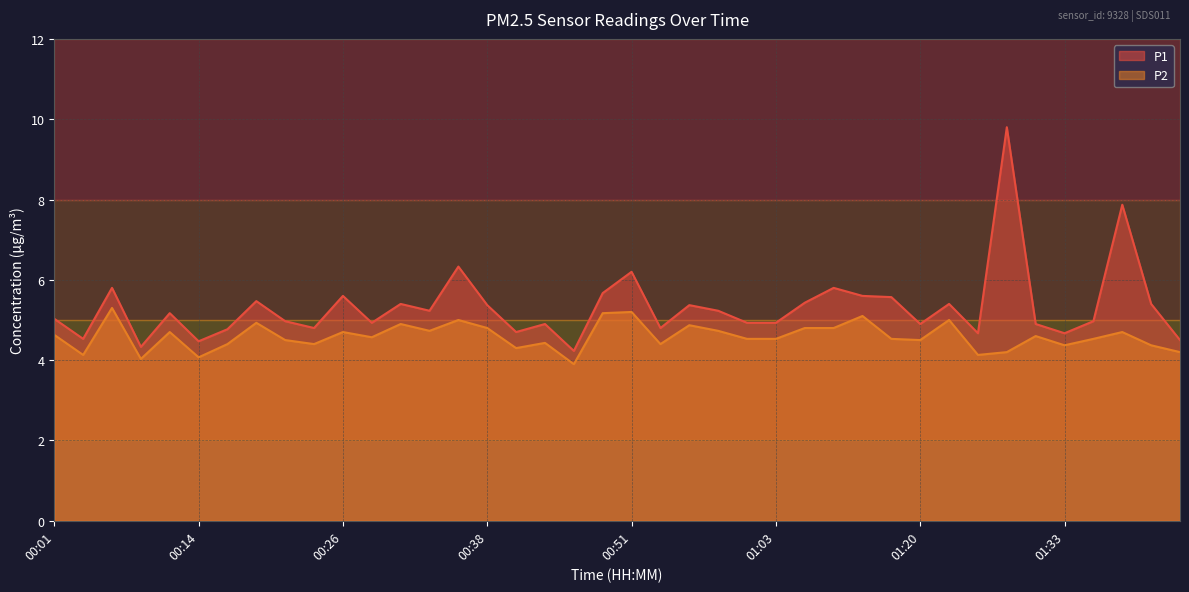

What is the difference between the second highest and second lowest values in the P2 series?

1.2